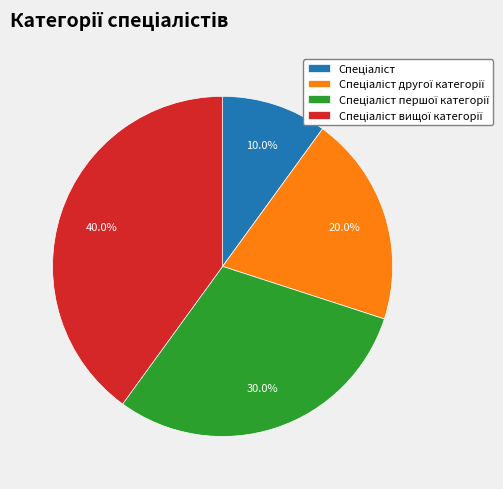

Is there any slice that represents more than half of the pie?

No